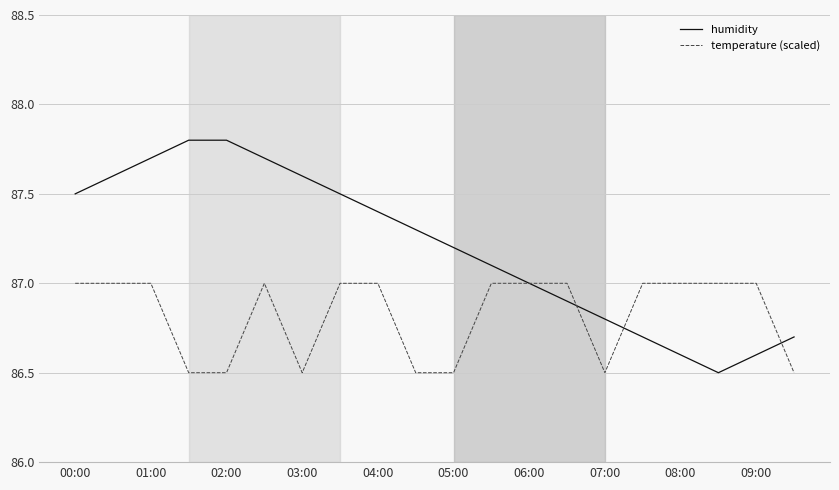

List the series in order of their peak value, highest first.

humidity, temperature (scaled)